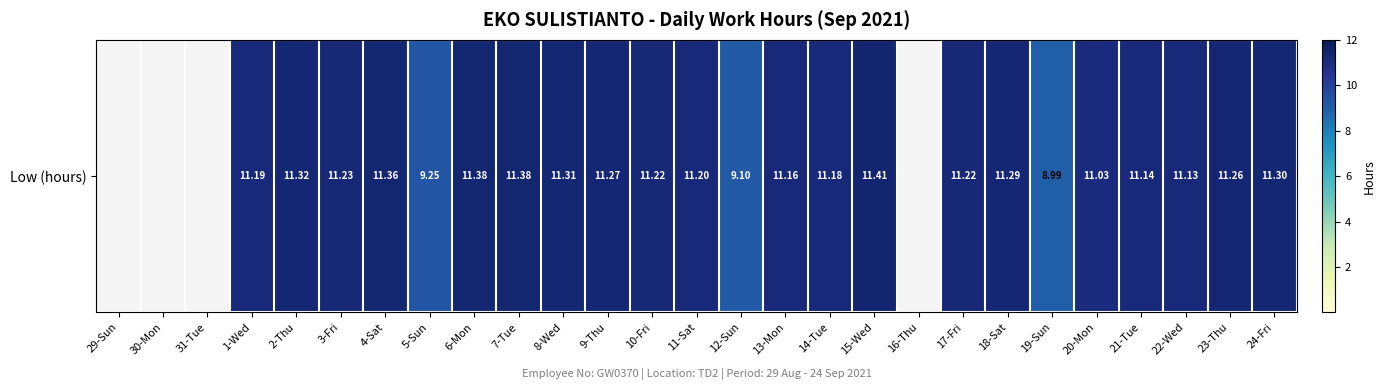

Which label corresponds to the smallest value in the chart?

29-Sun